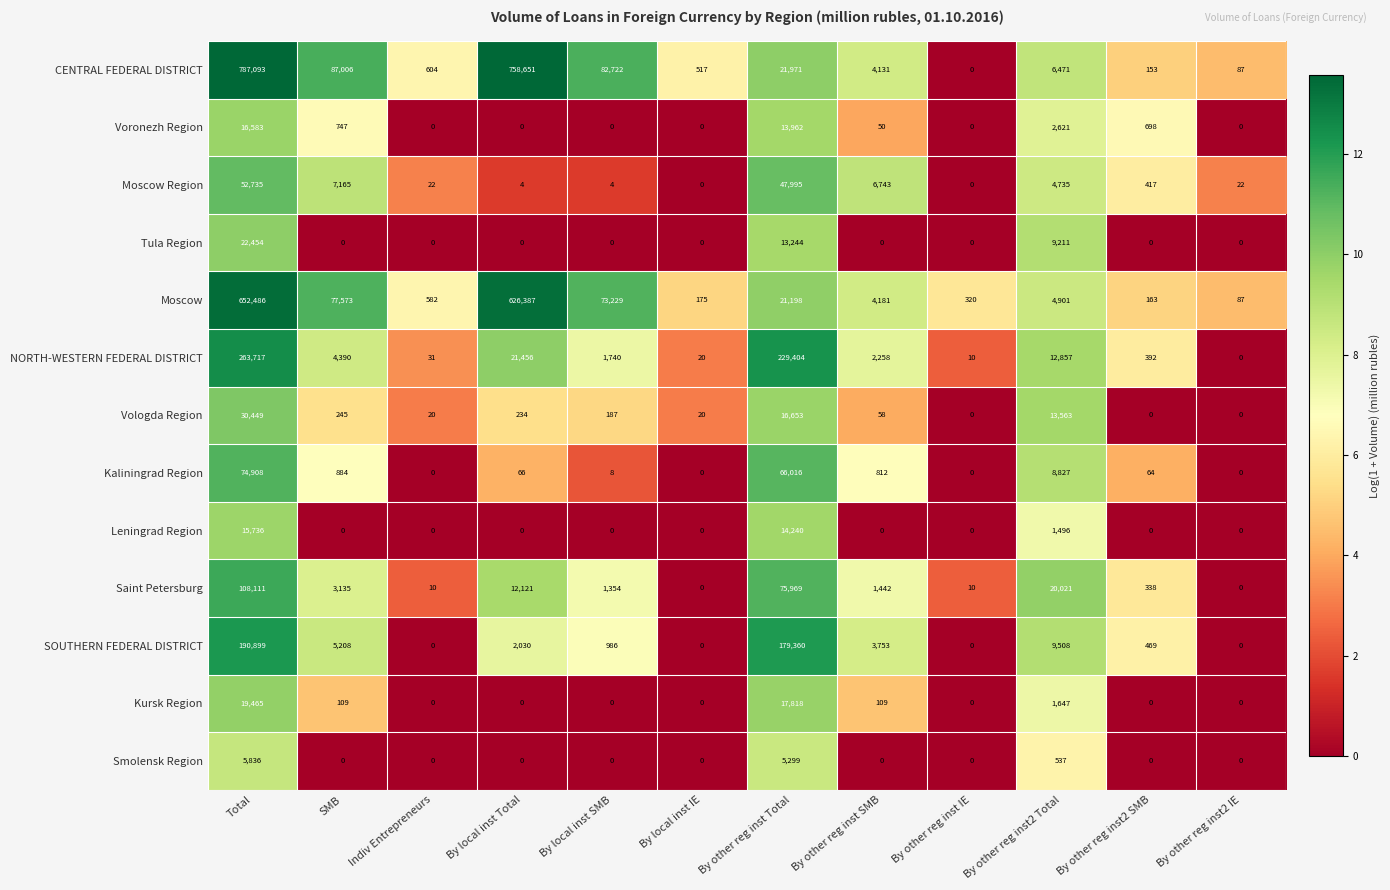

How many series are shown in this chart?

13